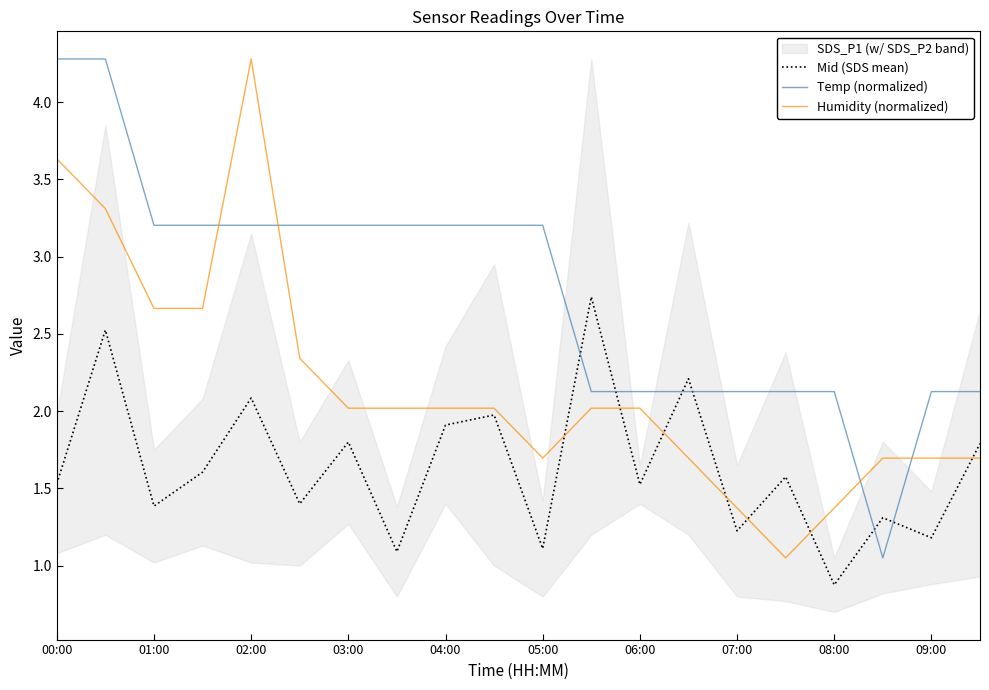

Which series has the largest total across all categories?

Temp (normalized)